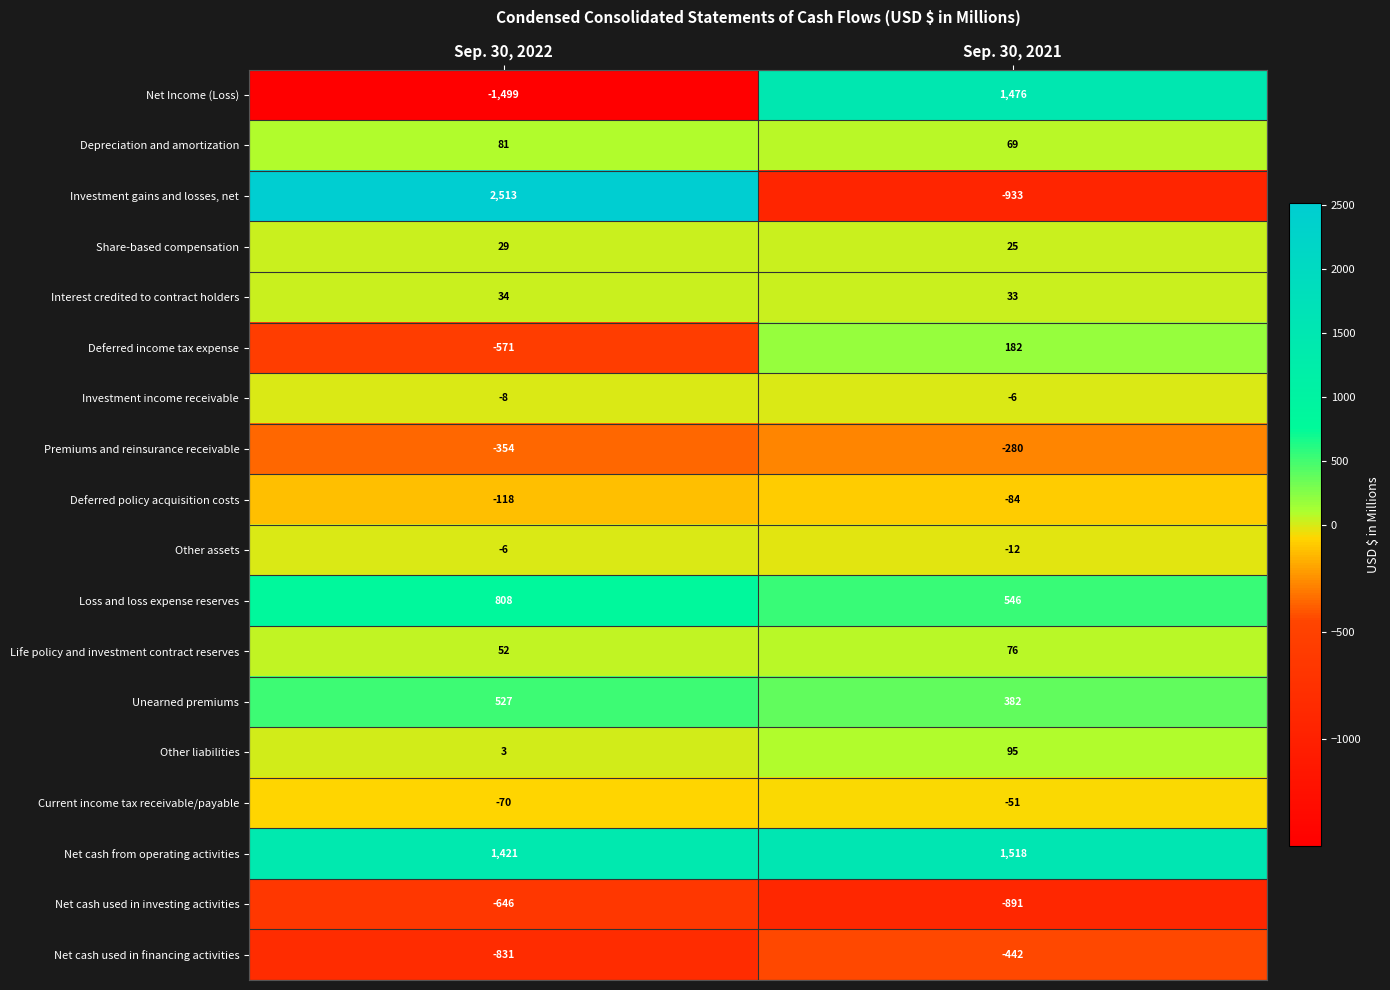

Rank the series at Sep. 30, 2022 from lowest to highest value.

Net Income (Loss), Net cash used in financing activities, Net cash used in investing activities, Deferred income tax expense, Premiums and reinsurance receivable, Deferred policy acquisition costs, Current income tax receivable/payable, Investment income receivable, Other assets, Other liabilities, Share-based compensation, Interest credited to contract holders, Life policy and investment contract reserves, Depreciation and amortization, Unearned premiums, Loss and loss expense reserves, Net cash from operating activities, Investment gains and losses, net